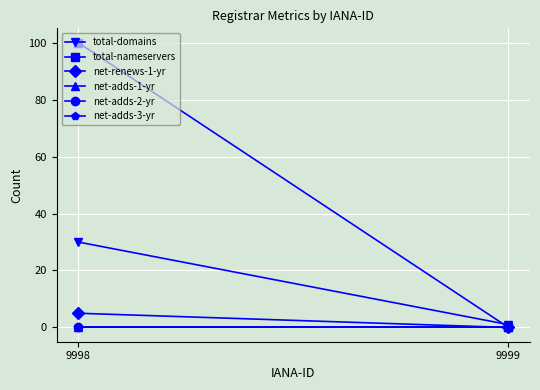

At which category does the chart reach its peak across all series?

9998